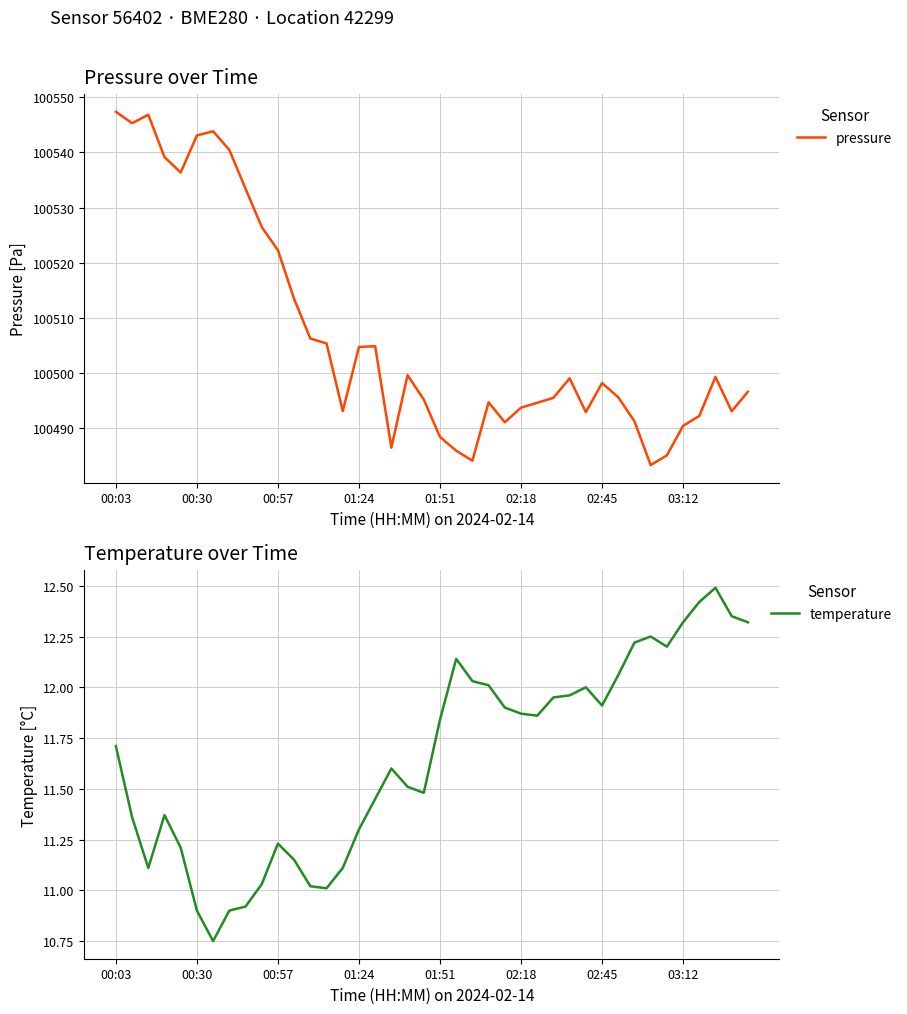

Is it true that temperature equals 6.6 at 16?

False